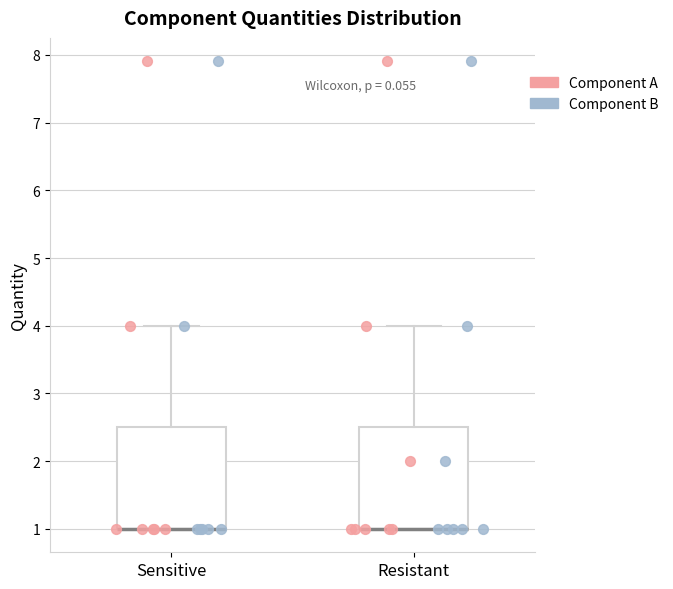

Where is the upper edge of the box for Resistant on the y-axis? The values are not printed on the chart, so give them approximately, as read against the axis.

2.5